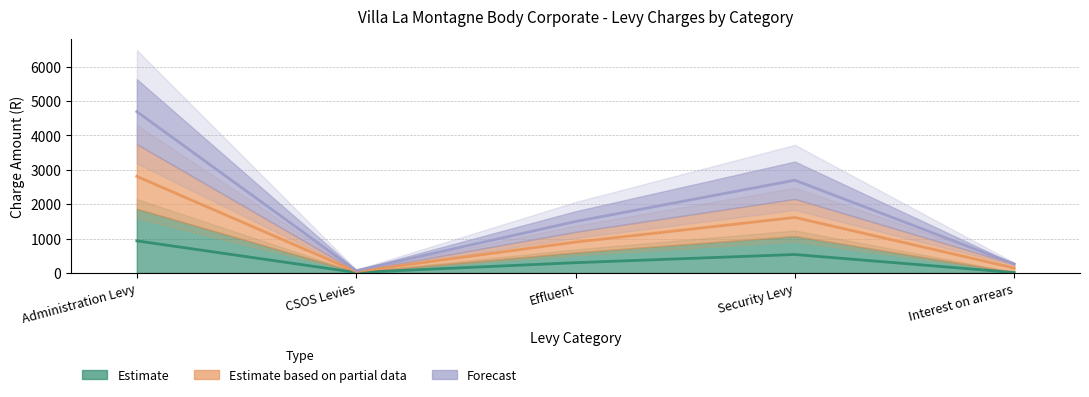

What is the average value of the Estimate series?

359.5